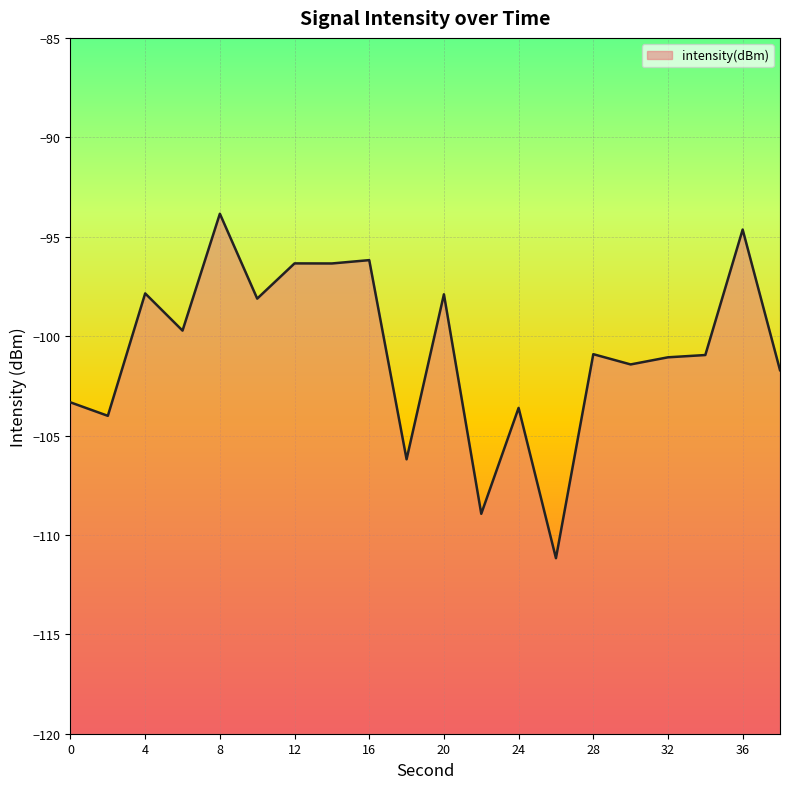

How many lines are shown in the chart?

1